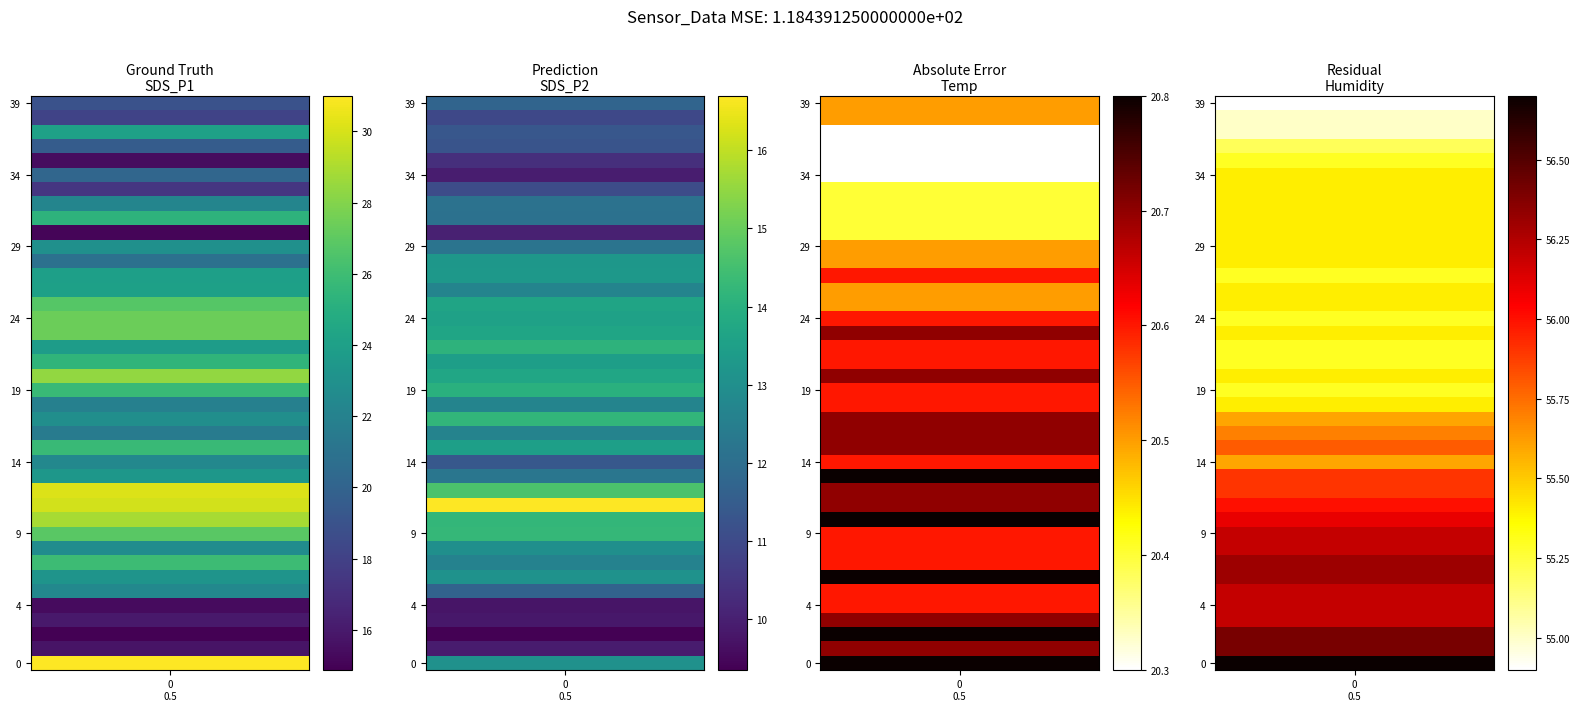

What is the approximate value of SDS_P2 at 00:17?

12.6